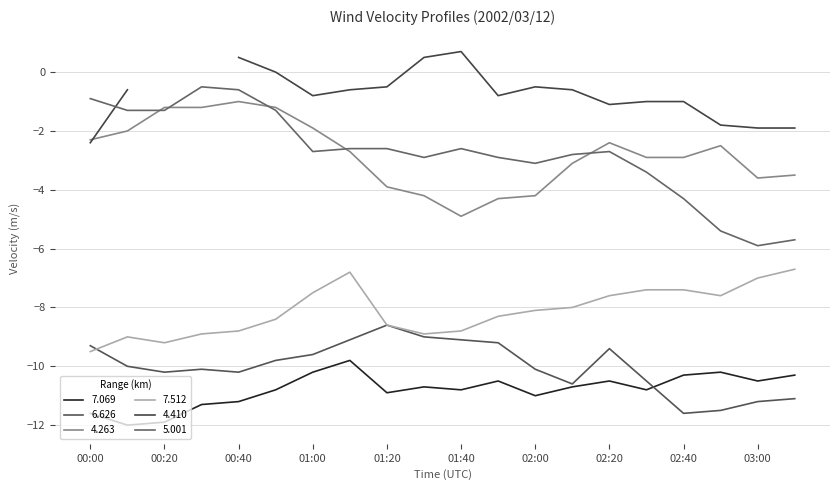

What is the label of the 12th point from the right?

01:20